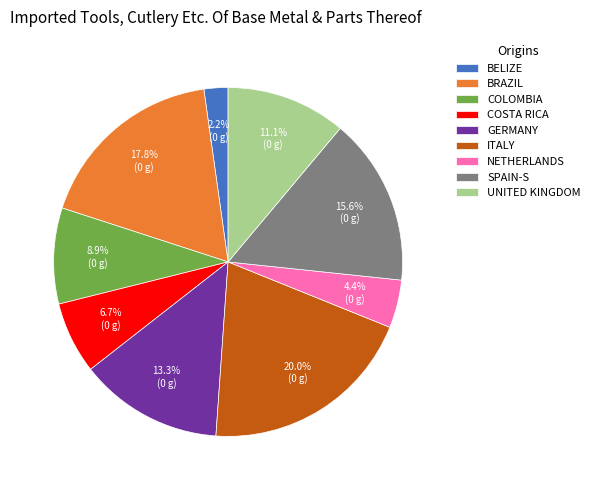

Does any single category account for the majority?

No